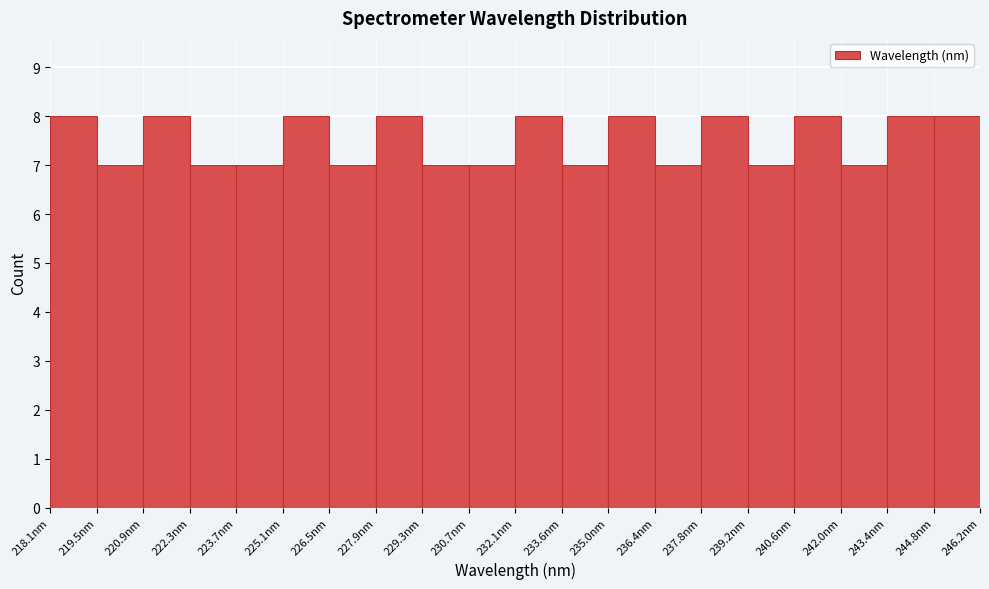

Reading left to right, list every bar in this chart as the range it spans on the x-axis followed by its height. Neither the bar edges nor the heights are printed on the chart, so give them approximately, as read against the axes.

218.0 to 219.4: 8
219.4 to 220.8: 7
220.8 to 222.2: 8
222.2 to 223.6: 7
223.6 to 225.2: 7
225.2 to 226.6: 8
226.6 to 228.0: 7
228.0 to 229.4: 8
229.4 to 230.8: 7
230.8 to 232.2: 7
232.2 to 233.6: 8
233.6 to 235.0: 7
235.0 to 236.4: 8
236.4 to 237.8: 7
237.8 to 239.2: 8
239.2 to 240.6: 7
240.6 to 242.0: 8
242.0 to 243.4: 7
243.4 to 244.8: 8
244.8 to 246.2: 8